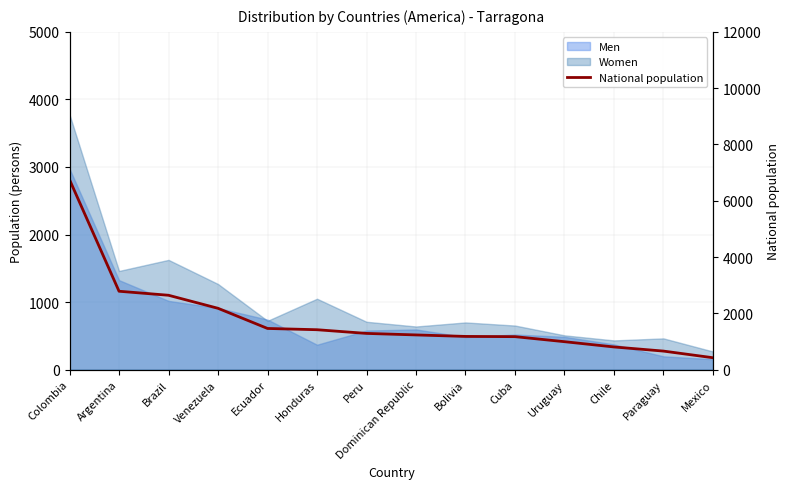

What is the label of the 8th point from the left?

Dominican Republic